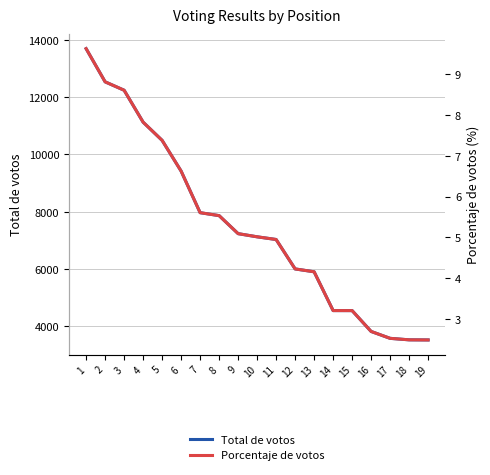

At which label is Porcentaje de votos closest to 6?

7